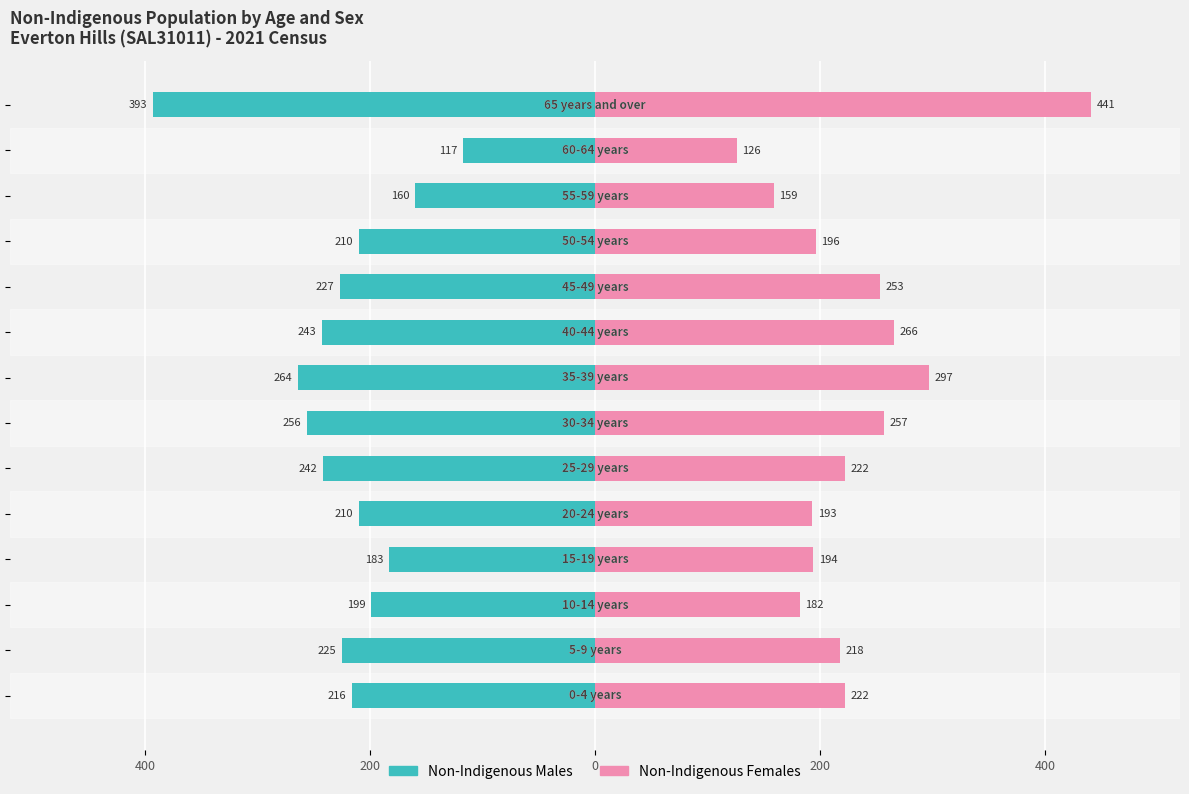

List the series in order of their overall mean, lowest first.

Non-Indigenous Males, Non-Indigenous Females